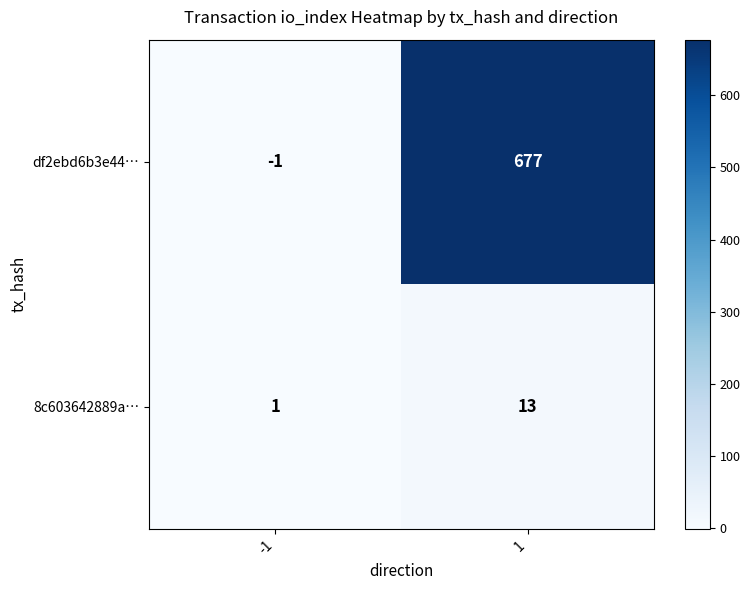

At 1, list the series in order from largest to smallest.

df2ebd6b3e44…, 8c603642889a…